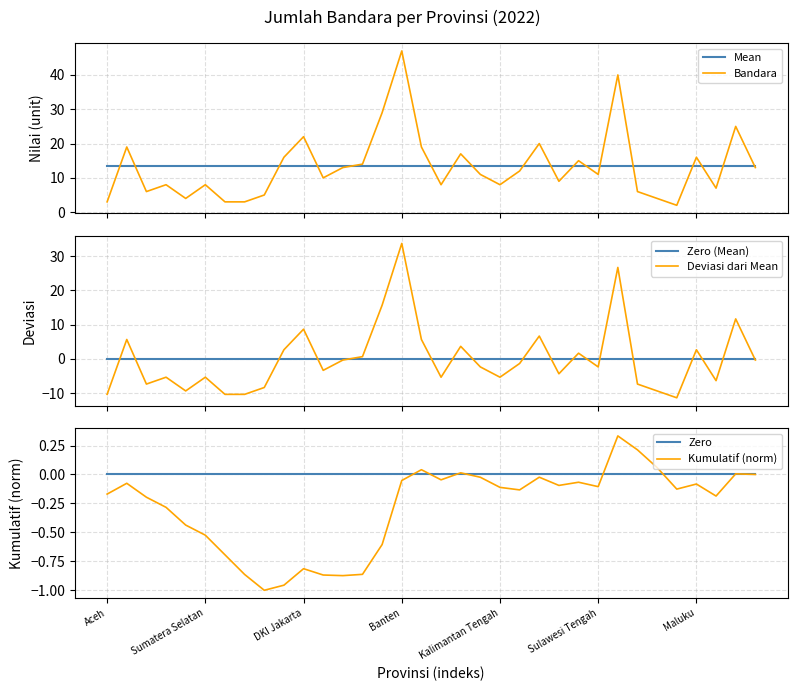

How many distinct data groups are displayed?

6